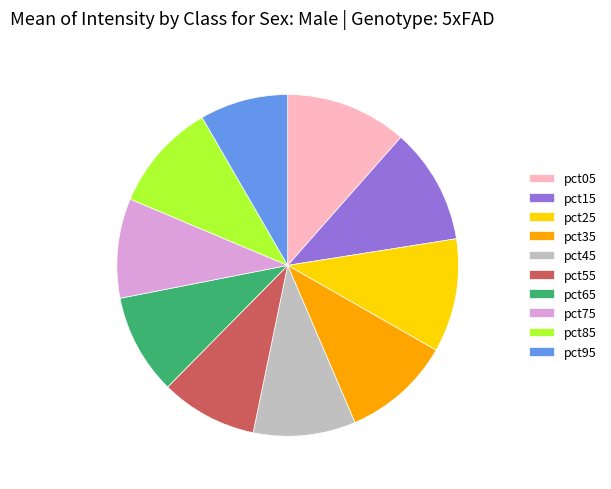

Which slice is the largest?

pct05